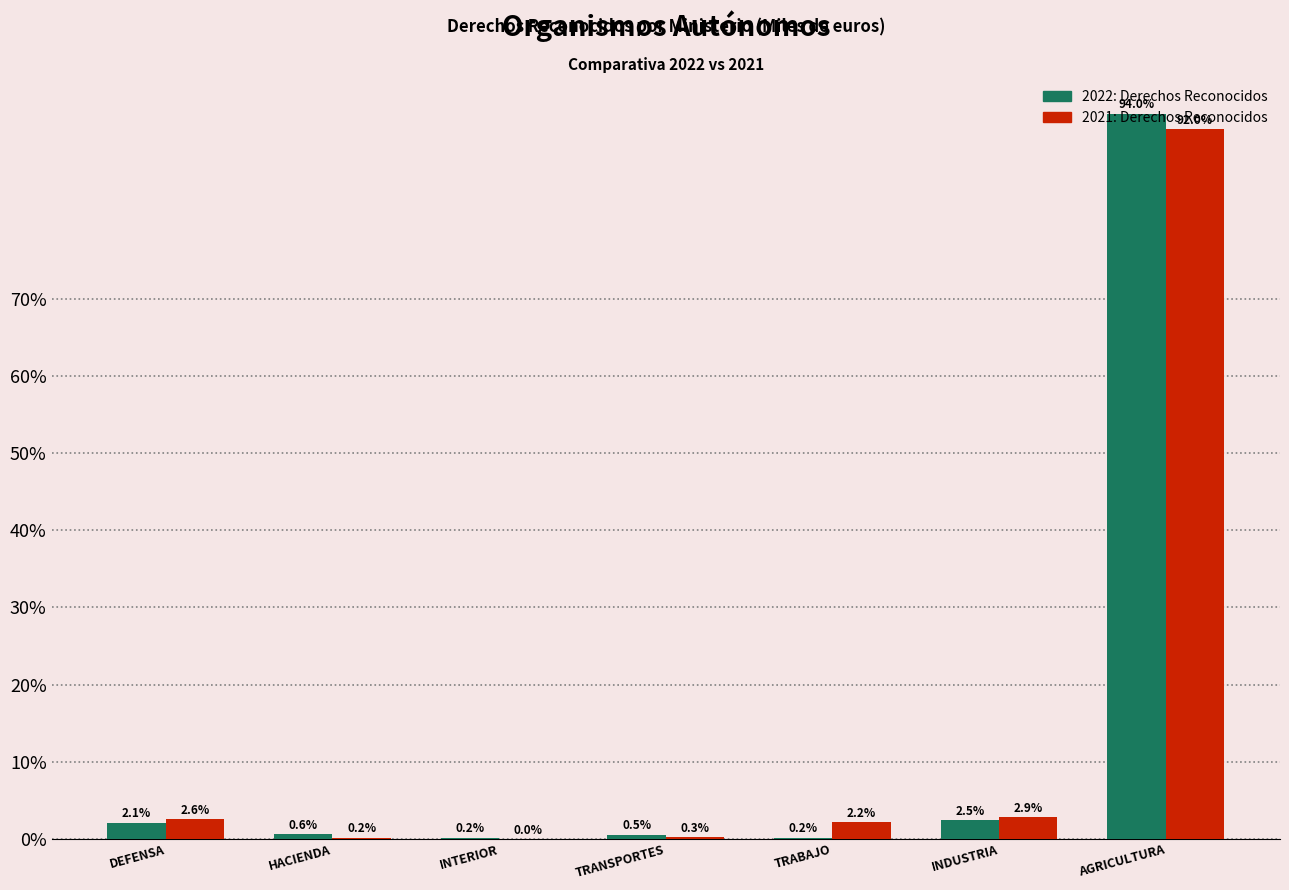

At which category is the sum across all series the highest?

AGRICULTURA